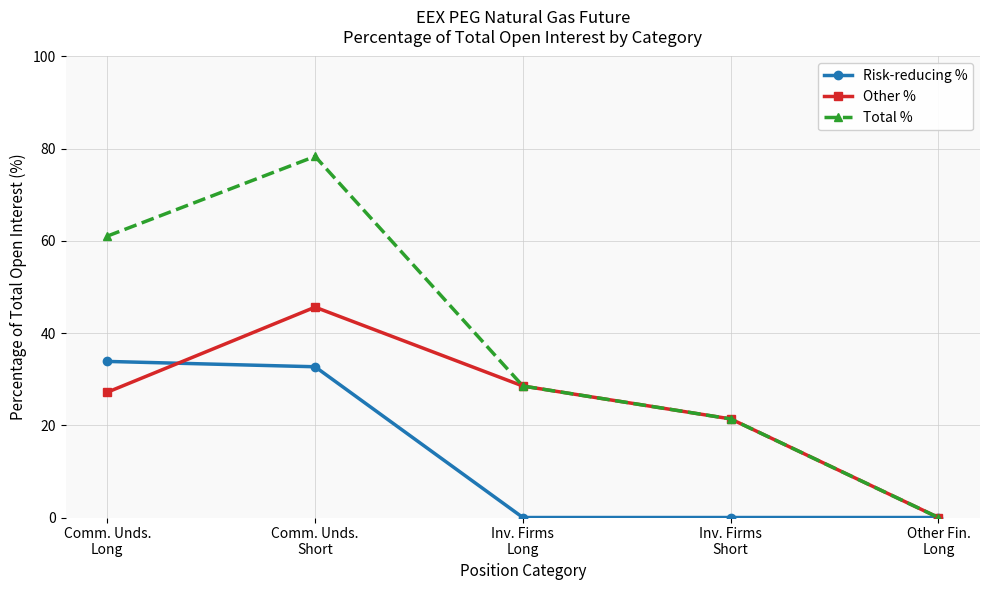

Between Comm. Unds.
Short and Inv. Firms
Long, which series saw the biggest shift?

Total %